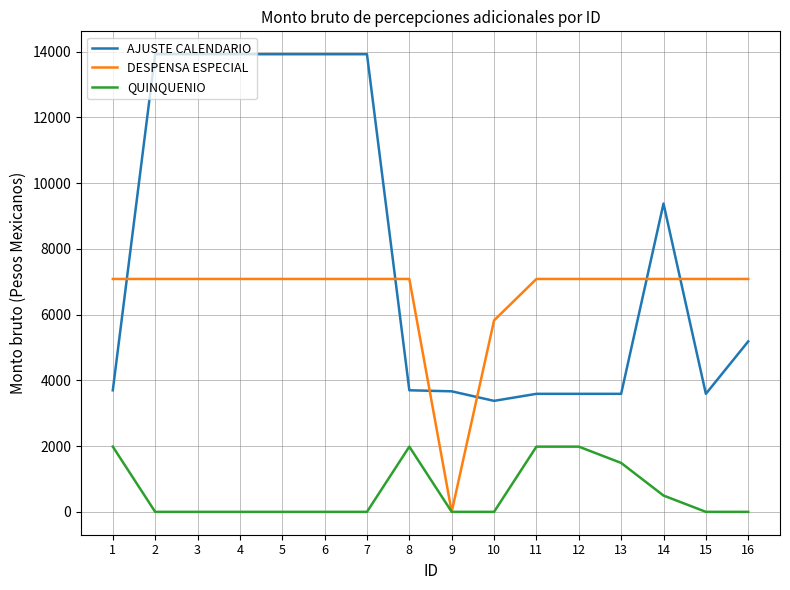

Between 2 and 8, which series saw the biggest shift?

AJUSTE CALENDARIO